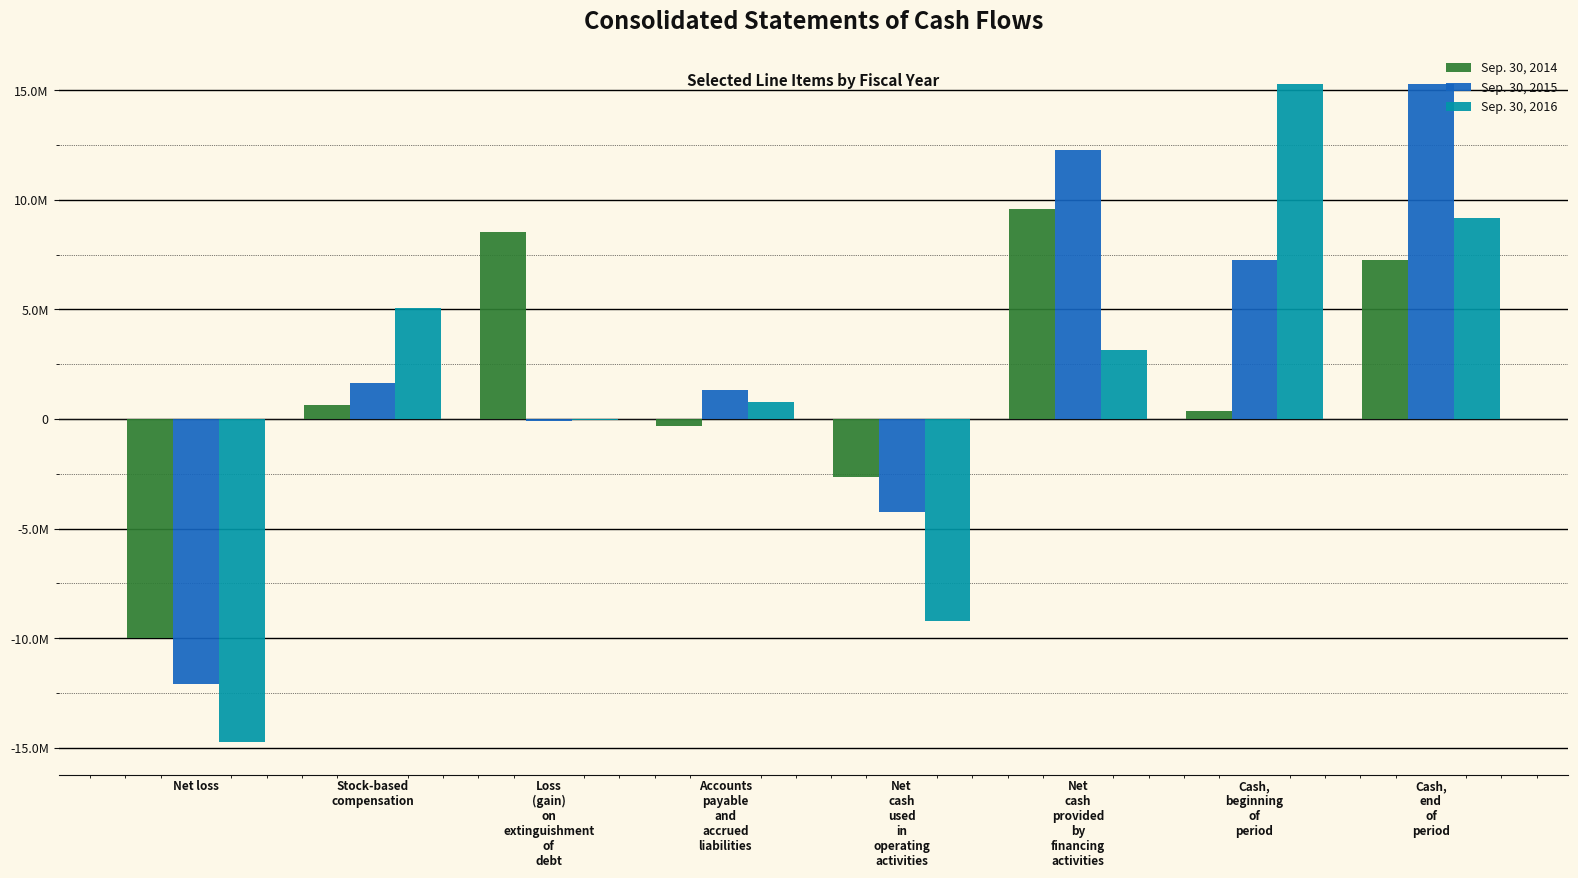

What is the sum of all Sep. 30, 2016 values?

9413324